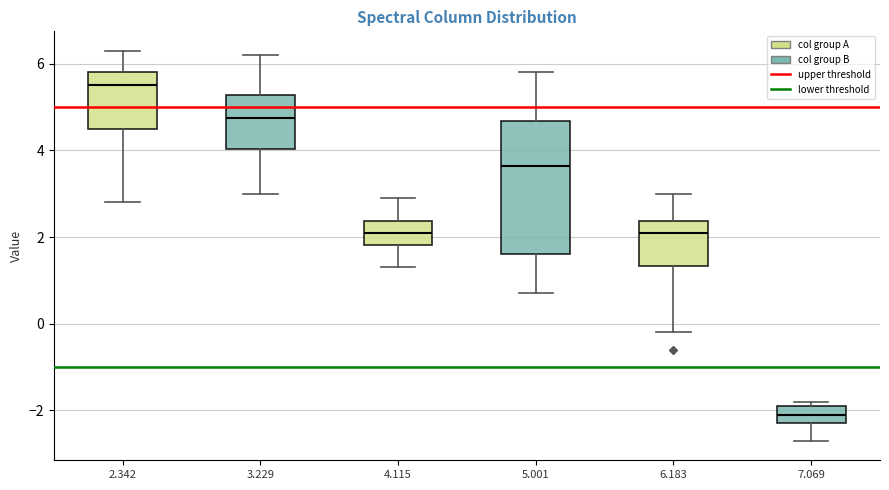

Which box's median line is the lowest?

7.069